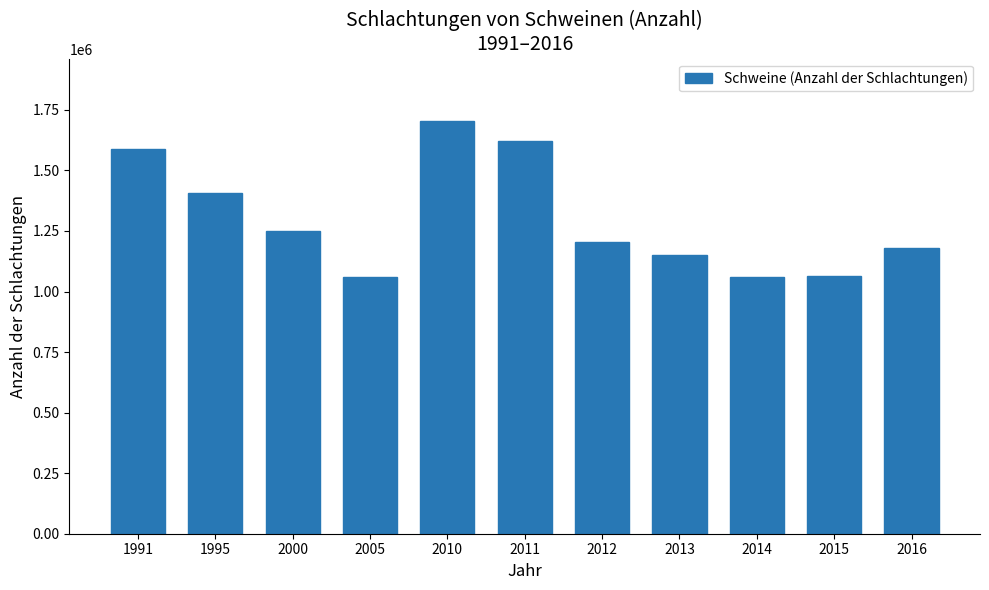

Is it true that the value at 2015 is 1065339?

True